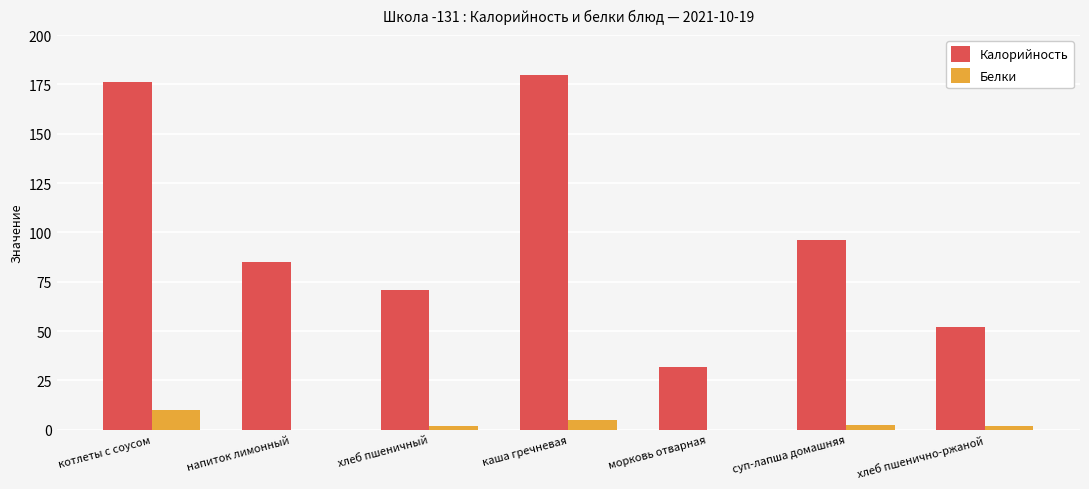

Where is Калорийность nearest to the value 106?

суп-лапша домашняя